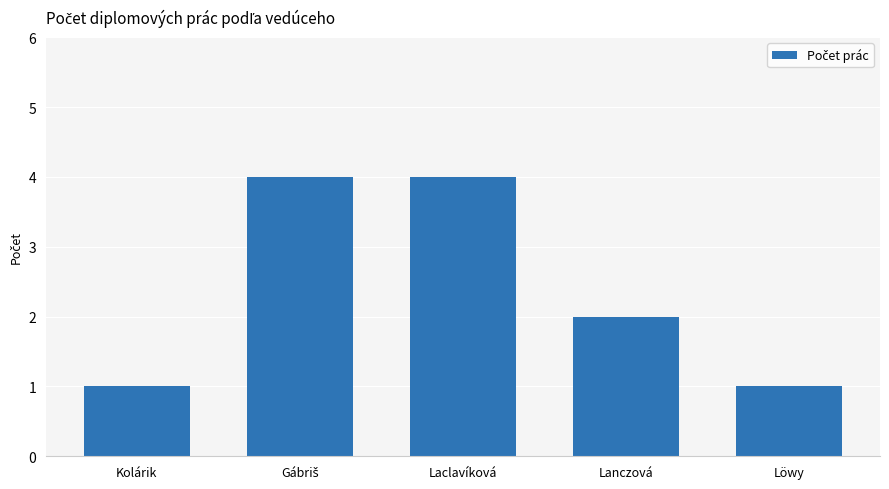

What is the minimum value shown in the chart?

1